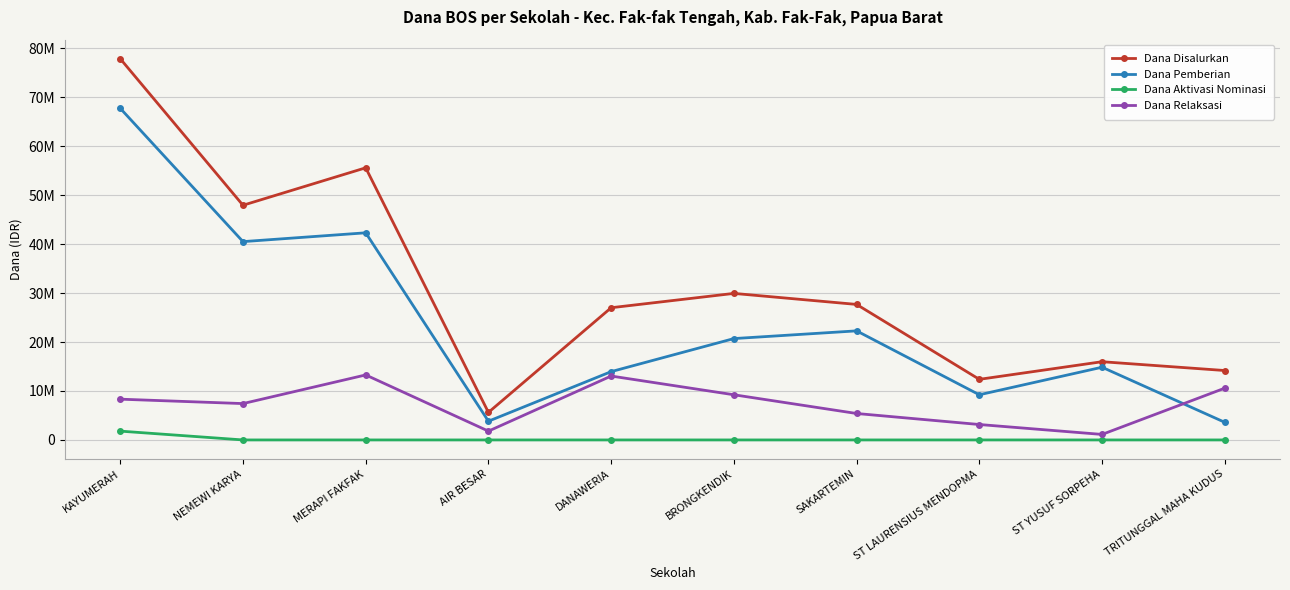

Which series has the largest total across all categories?

Dana Disalurkan